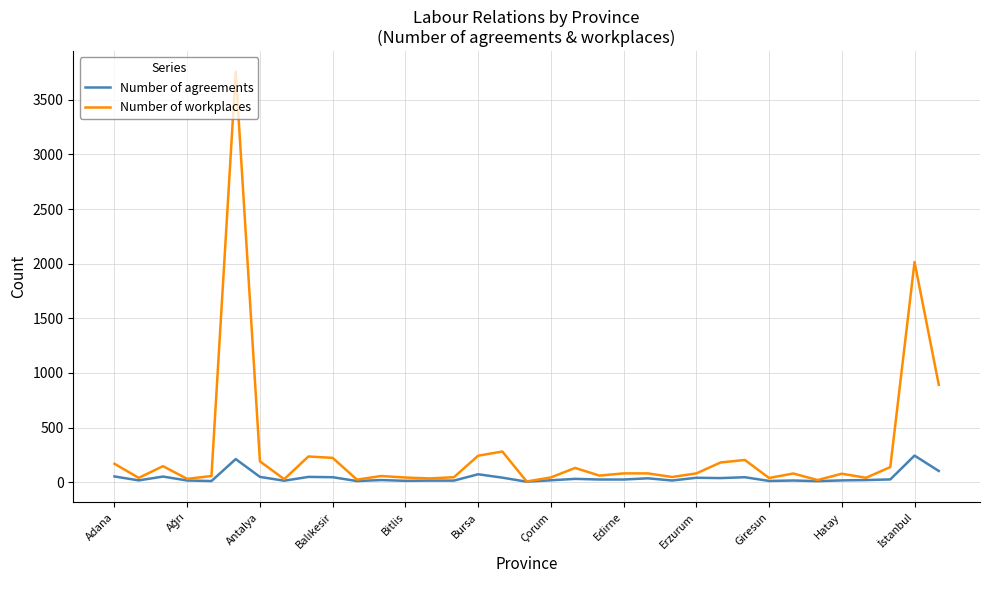

List the series in order of their peak value, lowest first.

Number of agreements, Number of workplaces